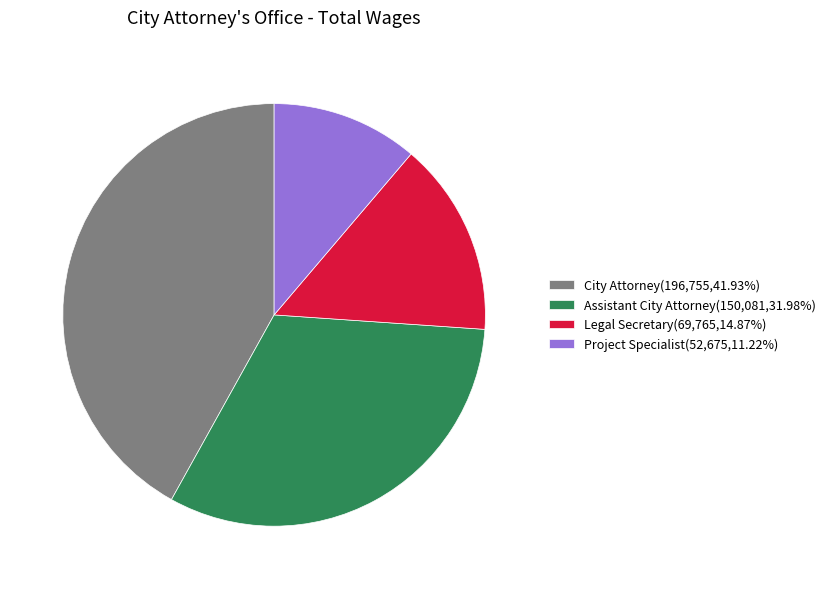

Is Assistant City Attorney the majority of the pie?

No